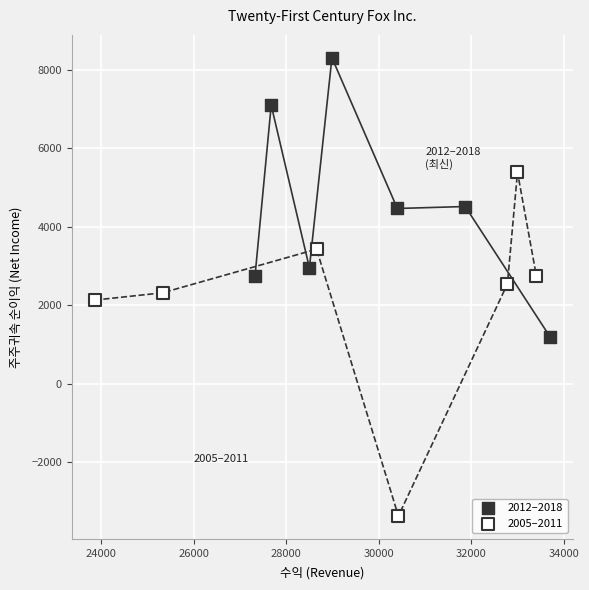

Which series reaches the minimum Y coordinate?

2005–2011